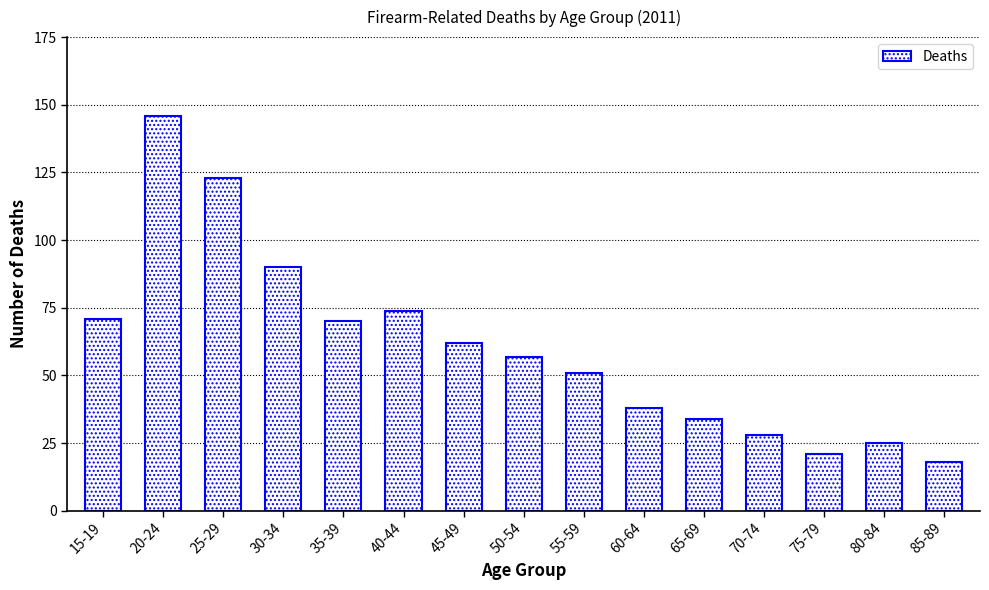

What is the approximate value at 55-59, to the nearest 5?

50